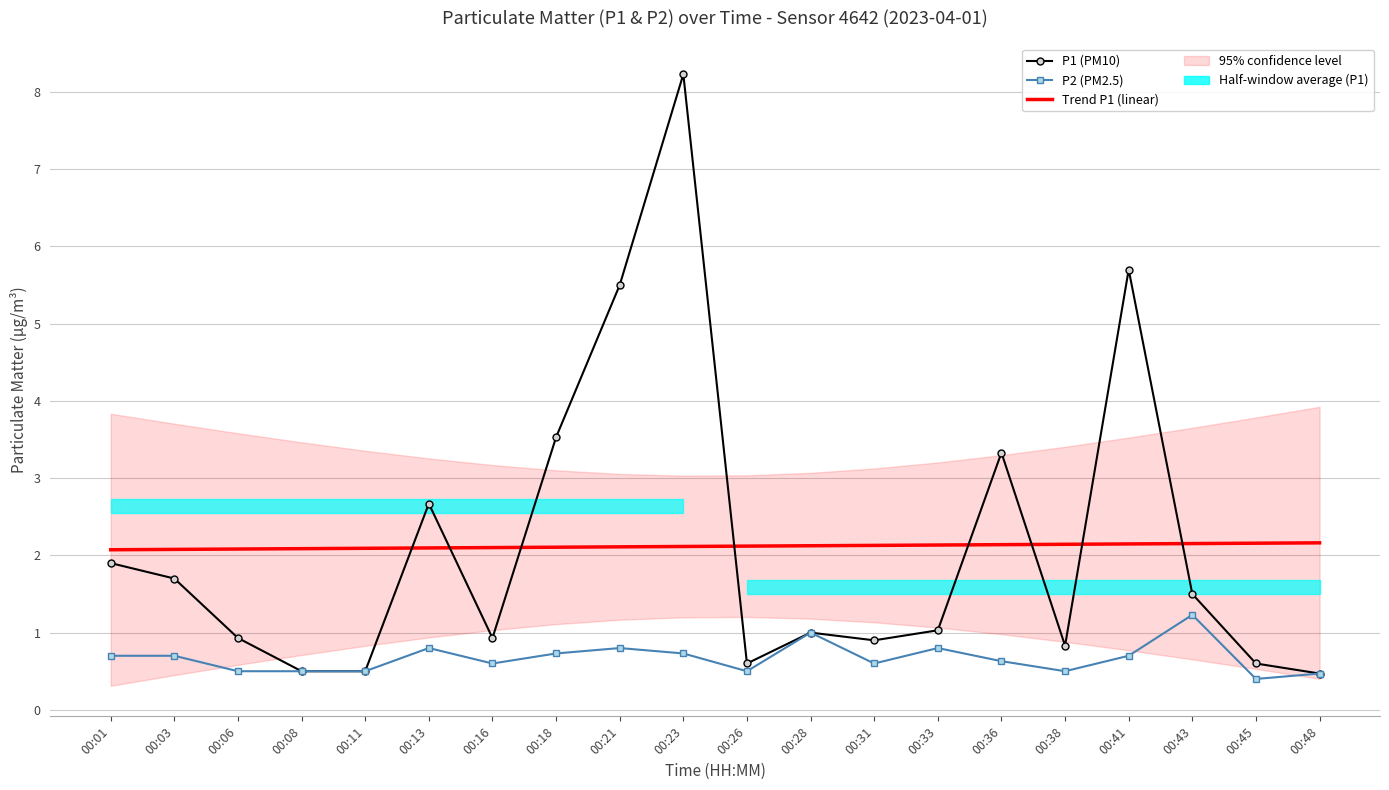

What is the difference between the highest and lowest values at 00:38?

1.6